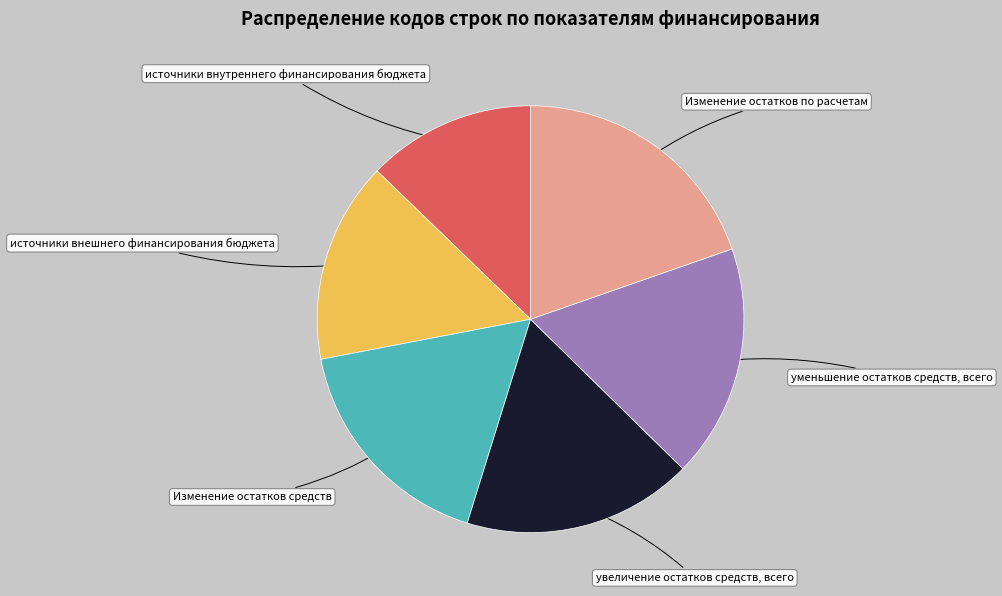

Do Изменение остатков средств and Изменение остатков по расчетам together represent more than half of the pie?

No